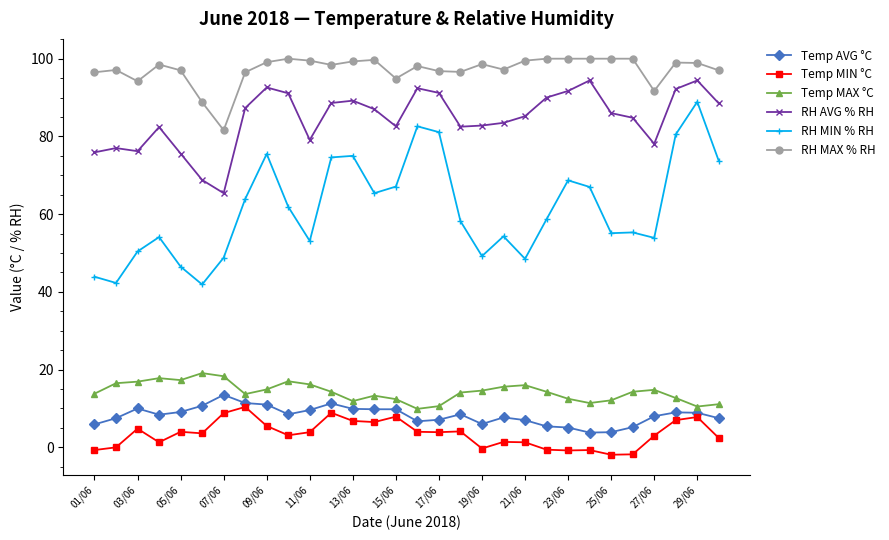

What is the minimum value shown in the chart?

-1.9